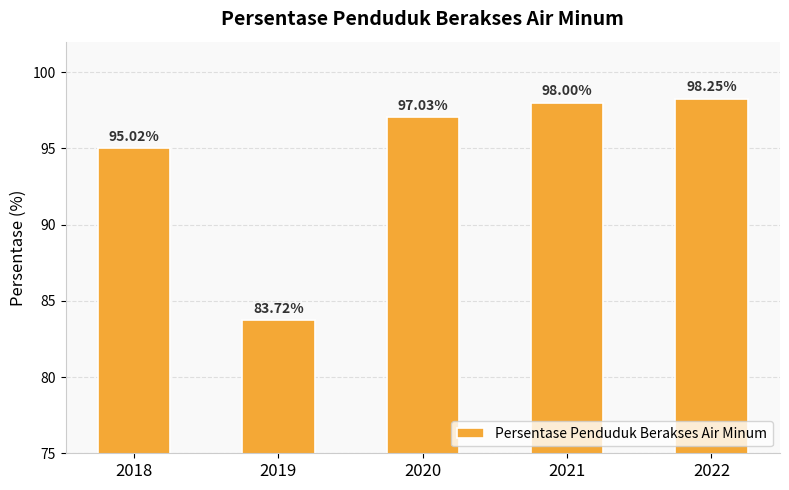

Rank the categories by value from highest to lowest.

2022, 2021, 2020, 2018, 2019